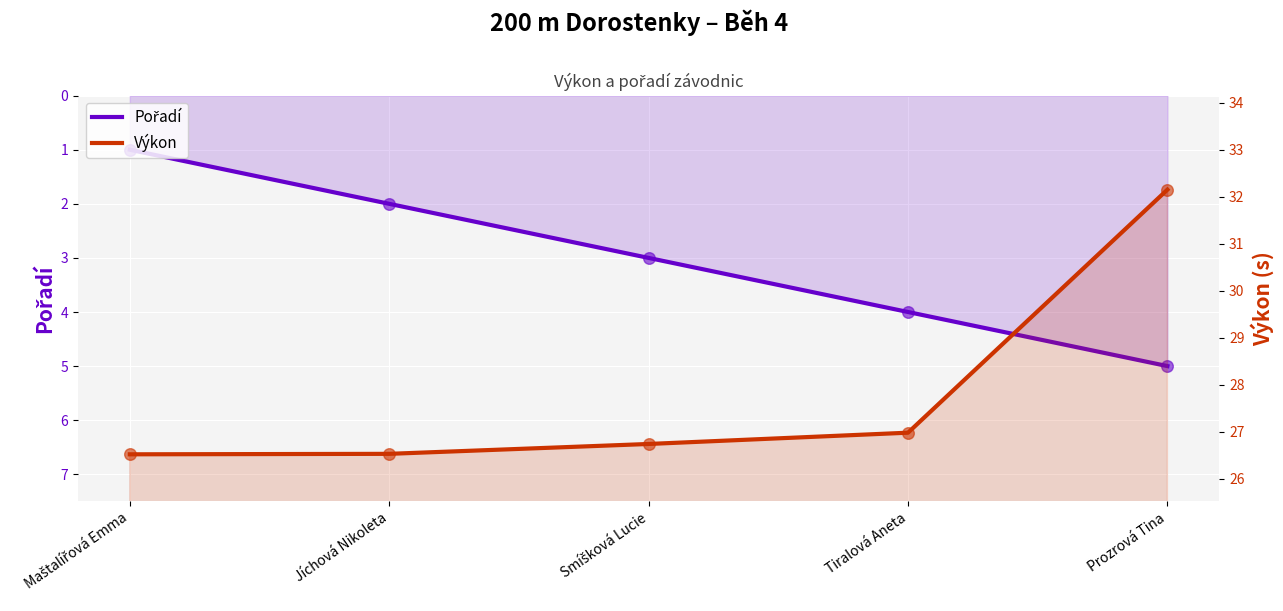

Is the value of Výkon at Maštalířová Emma greater than the value of Pořadí at Tiralová Aneta?

Yes